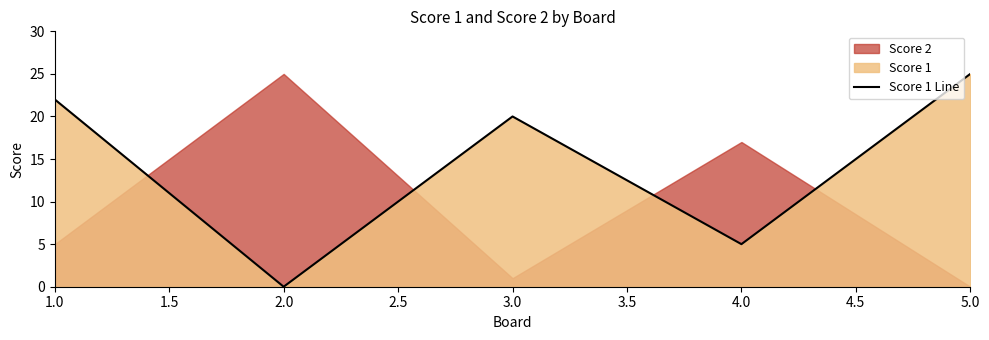

The Score 1 Line series shows 32 at 3.0. True or false?

False